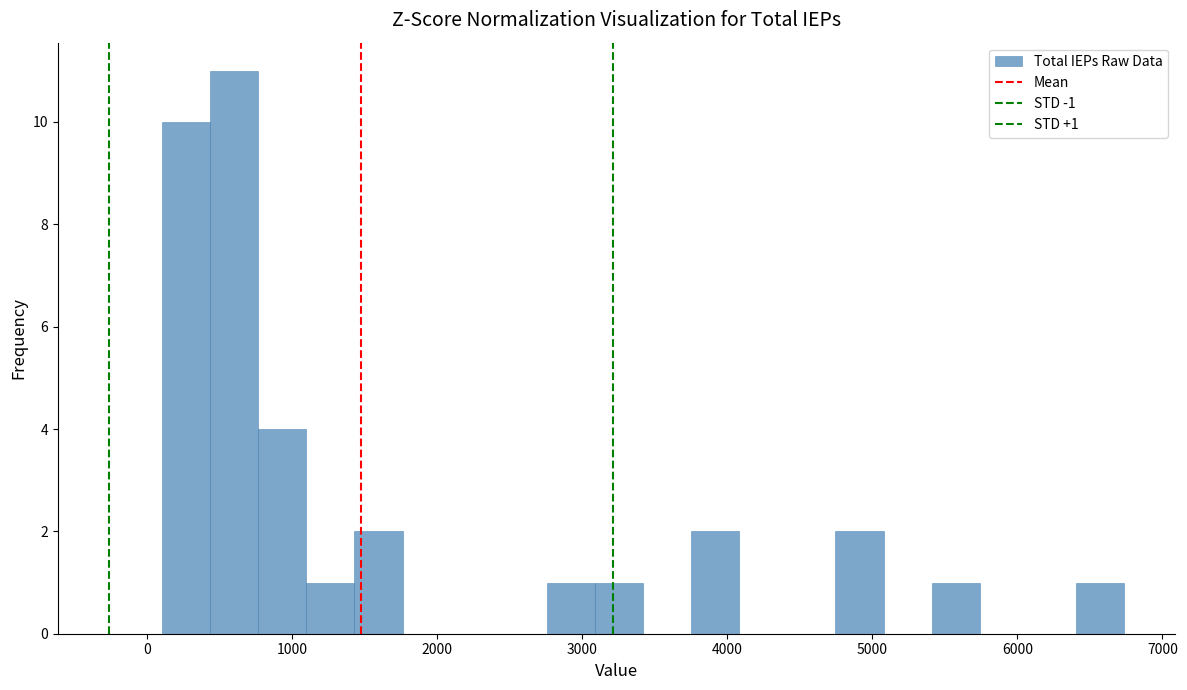

Around what value on the x-axis is the tallest bar? Give the approximate position of its centre, as read against the axis.

600